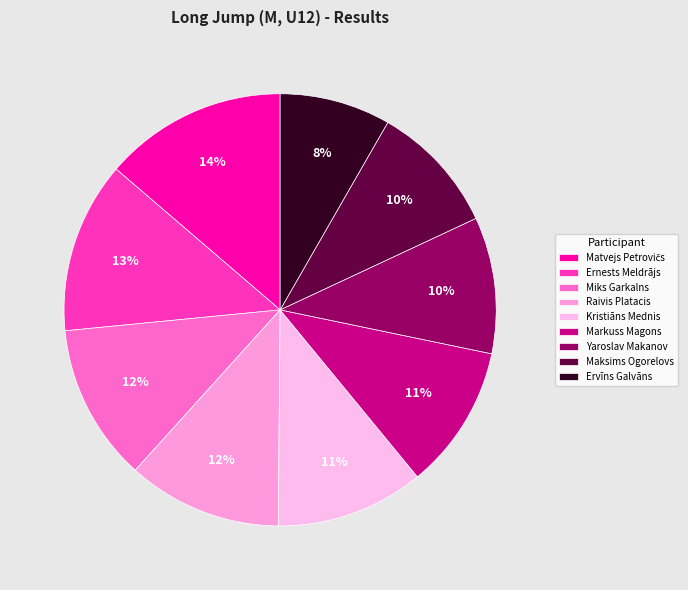

Count the number of slices in the pie.

9